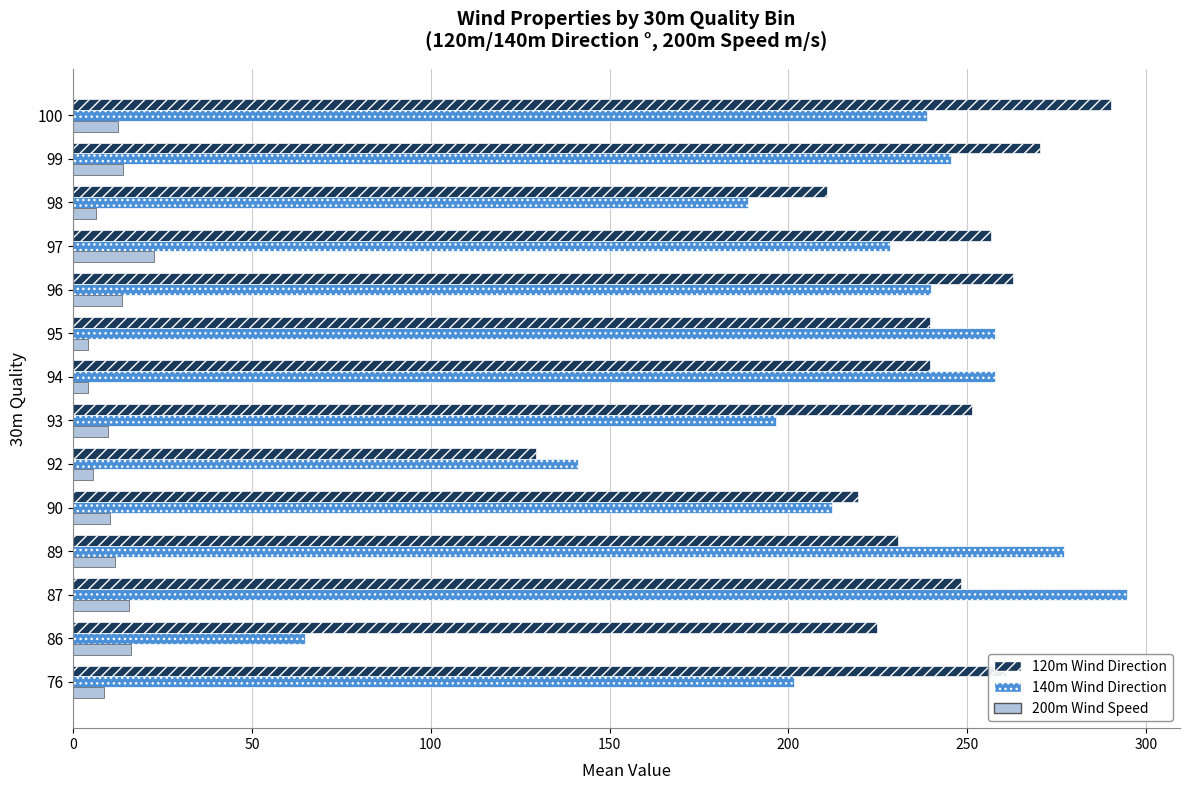

Which series has the widest spread of values?

140m Wind Direction